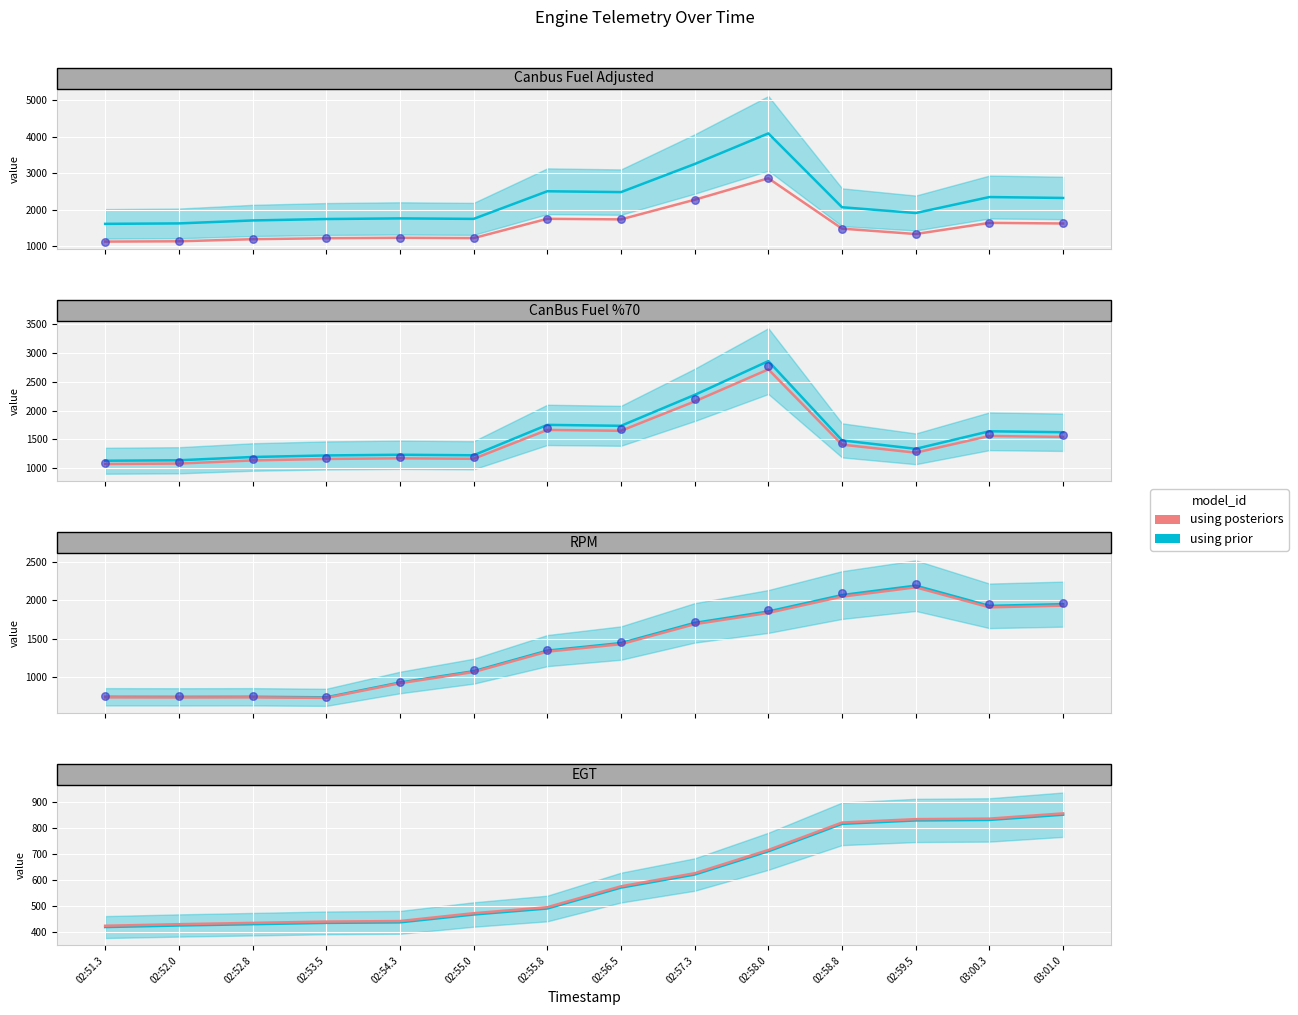

Which series has the largest Y range (max minus min)?

observations